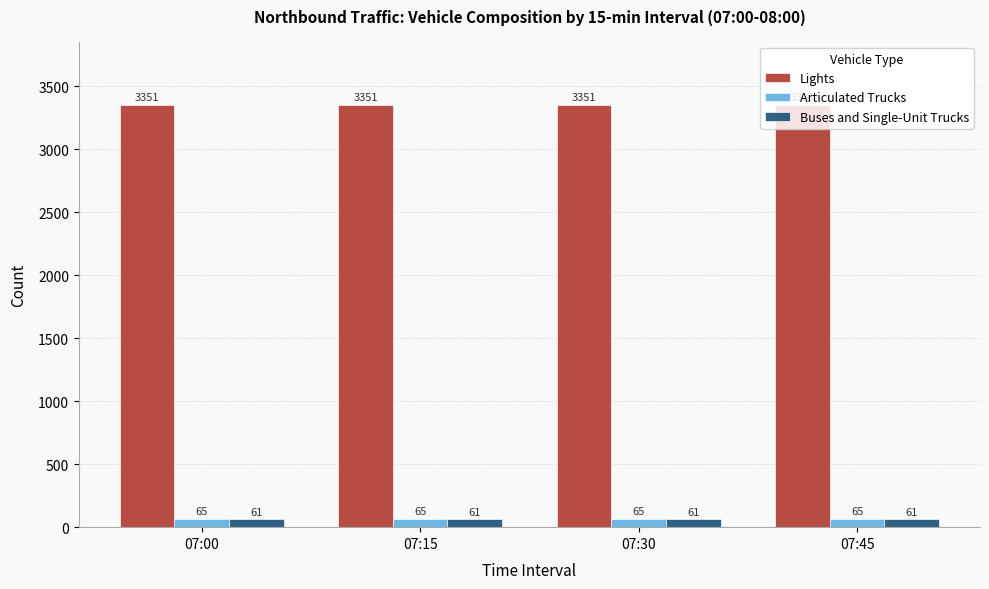

Reading right to left, transcribe all the data shown in this chart.

Lights: 3351	3351	3351	3351
Articulated Trucks: 65	65	65	65
Buses and Single-Unit Trucks: 61	61	61	61